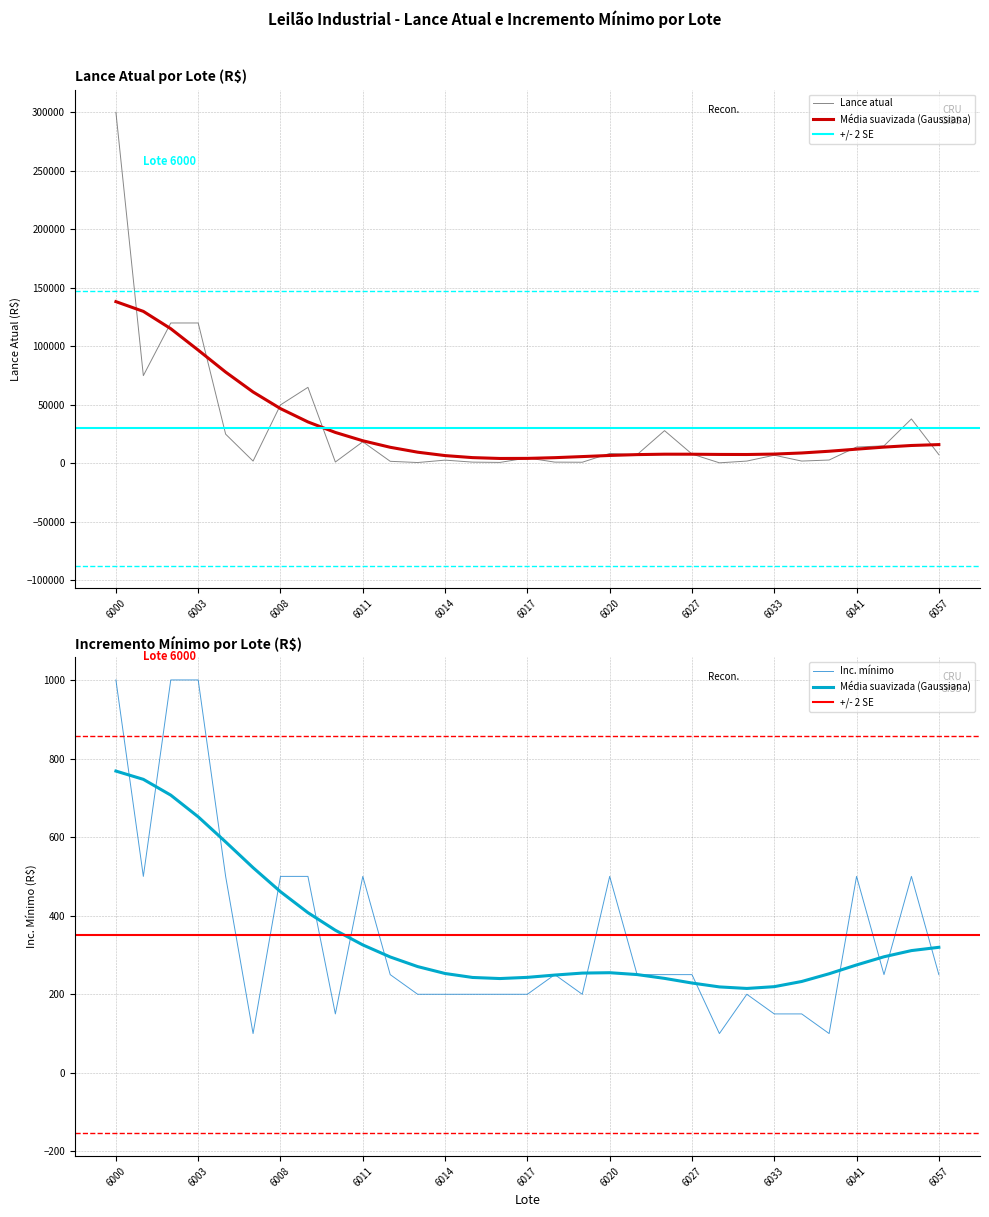

Which series has the largest total across all categories?

Lance atual (R$)